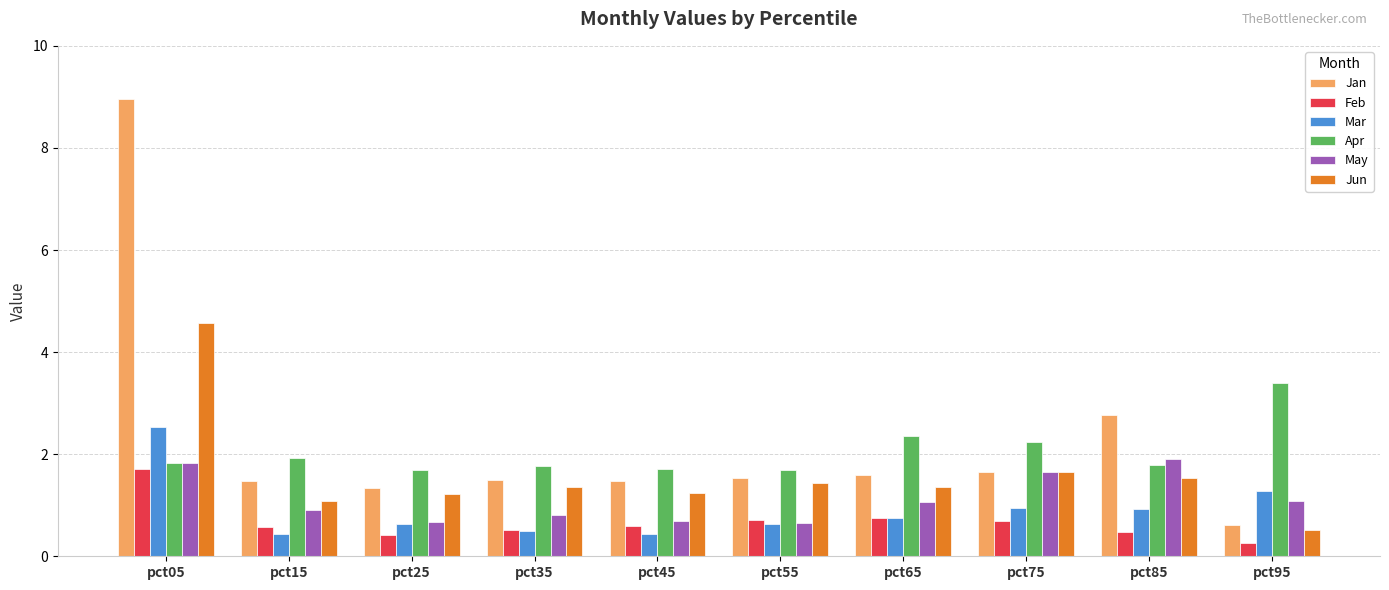

At which category is the sum across all series the highest?

pct05